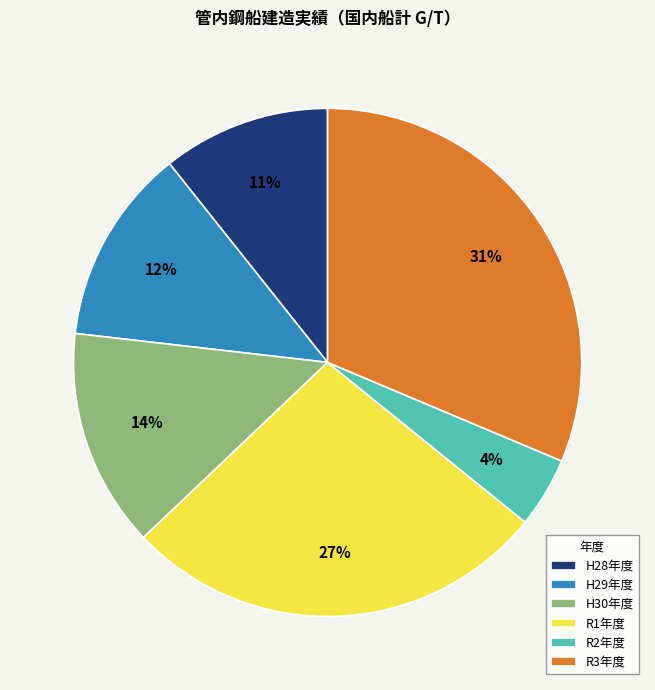

The H29年度 slice represents 2% of the pie. True or false?

False